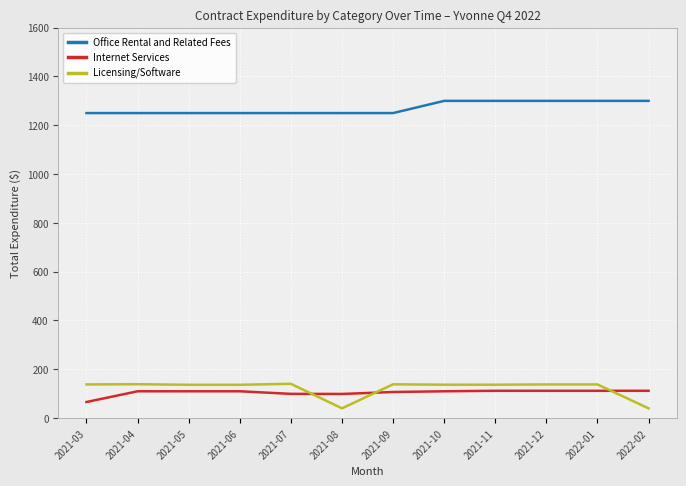

The Internet Services series shows 169.2 at 2021-11. True or false?

False